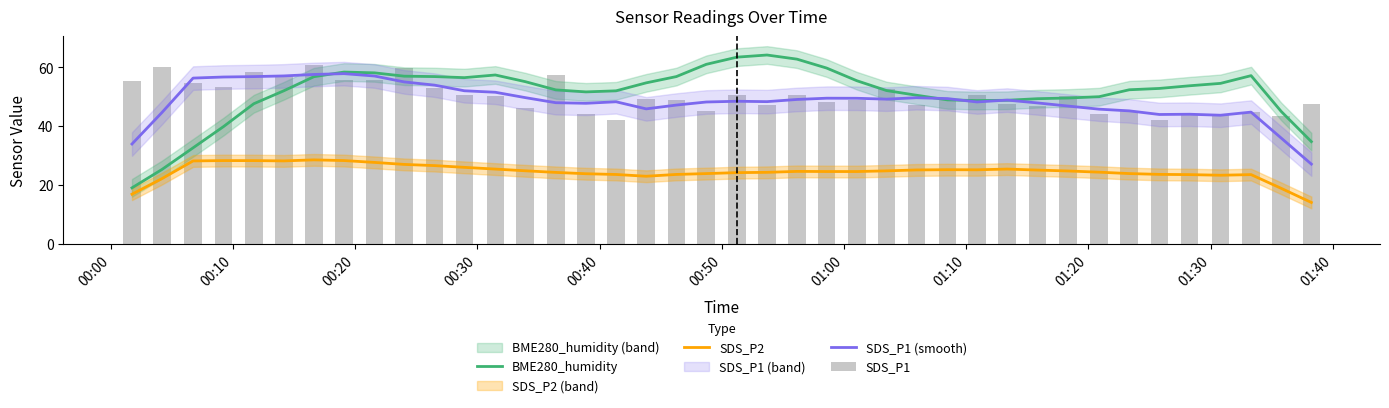

True or false: SDS_P1 (smooth) and SDS_P2 cross at least once.

False